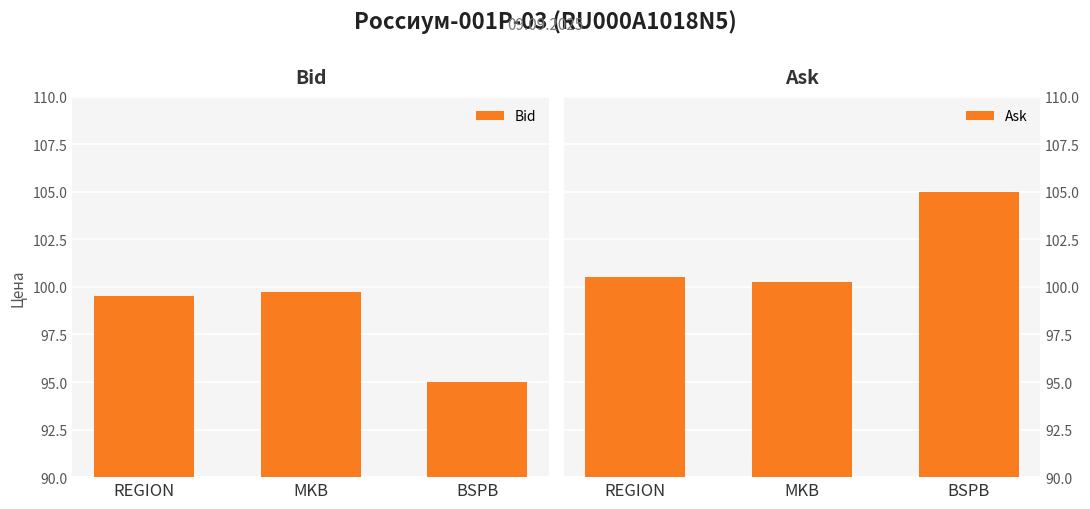

Which series has the widest spread of values?

Bid